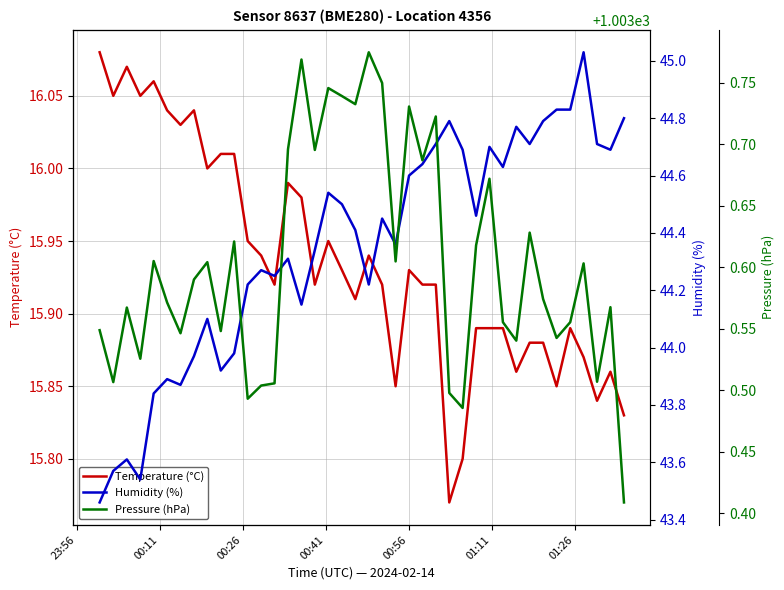

Reading left to right, transcribe all the data shown in this chart.

Temperature (°C): 16.1	16.1	16.1	16.1	16.1	16.0	16.0	16.0	16.0	16.0	16.0	15.9	15.9	15.9	16.0	16.0	15.9	15.9	15.9	15.9	15.9	15.9	15.8	15.9	15.9	15.9	15.8	15.8	15.9	15.9	15.9	15.9	15.9	15.9	15.8	15.9	15.9	15.8	15.9	15.8
Humidity (%): 43.5	43.6	43.6	43.5	43.8	43.9	43.9	44.0	44.1	43.9	44.0	44.2	44.3	44.2	44.3	44.1	44.3	44.5	44.5	44.4	44.2	44.5	44.4	44.6	44.6	44.7	44.8	44.7	44.5	44.7	44.6	44.8	44.7	44.8	44.8	44.8	45.0	44.7	44.7	44.8
Pressure (hPa): 1003.5	1003.5	1003.6	1003.5	1003.6	1003.6	1003.5	1003.6	1003.6	1003.5	1003.6	1003.5	1003.5	1003.5	1003.7	1003.8	1003.7	1003.7	1003.7	1003.7	1003.8	1003.7	1003.6	1003.7	1003.7	1003.7	1003.5	1003.5	1003.6	1003.7	1003.6	1003.5	1003.6	1003.6	1003.5	1003.6	1003.6	1003.5	1003.6	1003.4